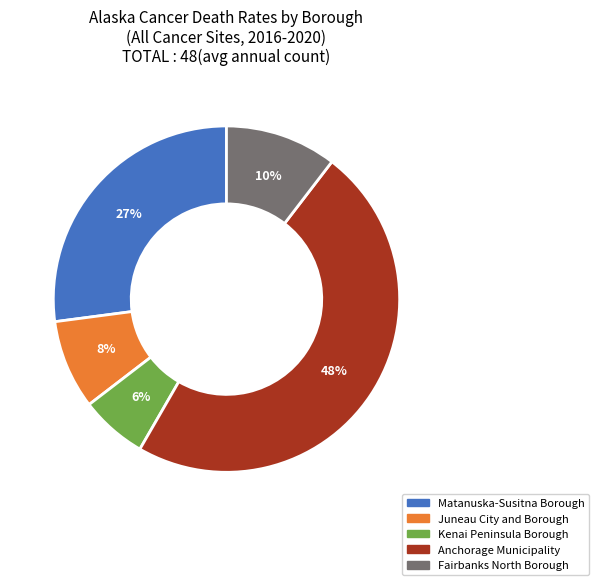

True or false: Kenai Peninsula Borough accounts for 6% of the total.

True